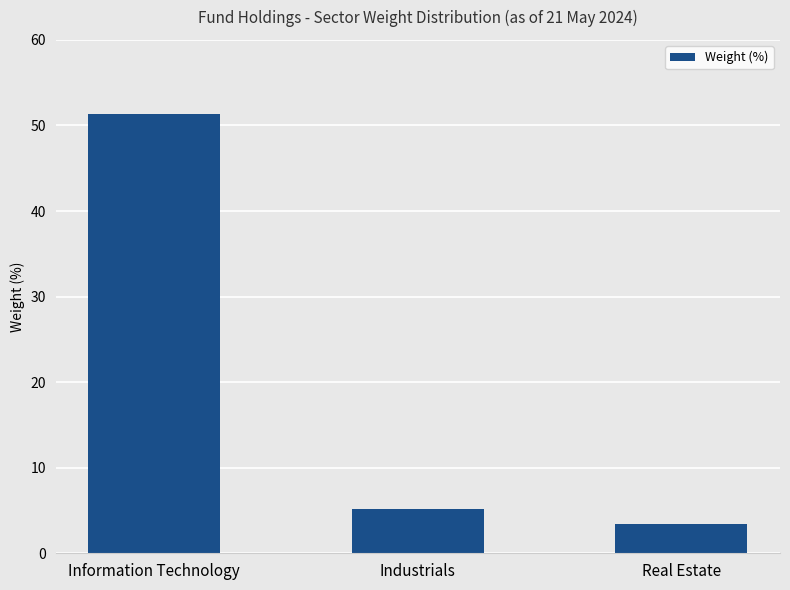

What is the change in value from Information Technology to Industrials?

-46.1